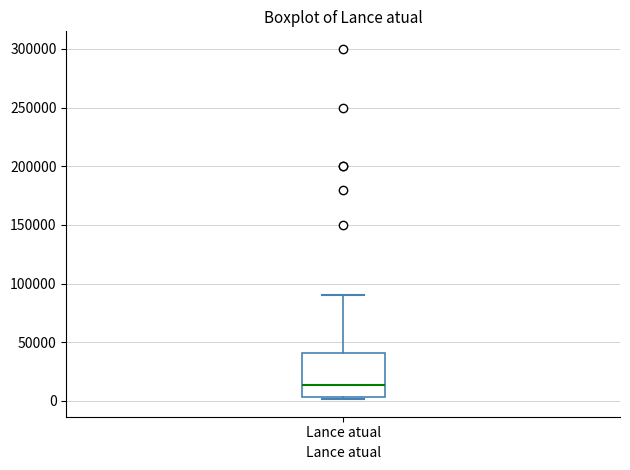

Read this box plot against the y-axis: the position of the median line, the range covered by the box, and the ends of both whiskers. The values are not printed on the chart, so give them approximately, as read against the axis.

median 15000, box 5000 to 40000, whiskers 0 to 90000